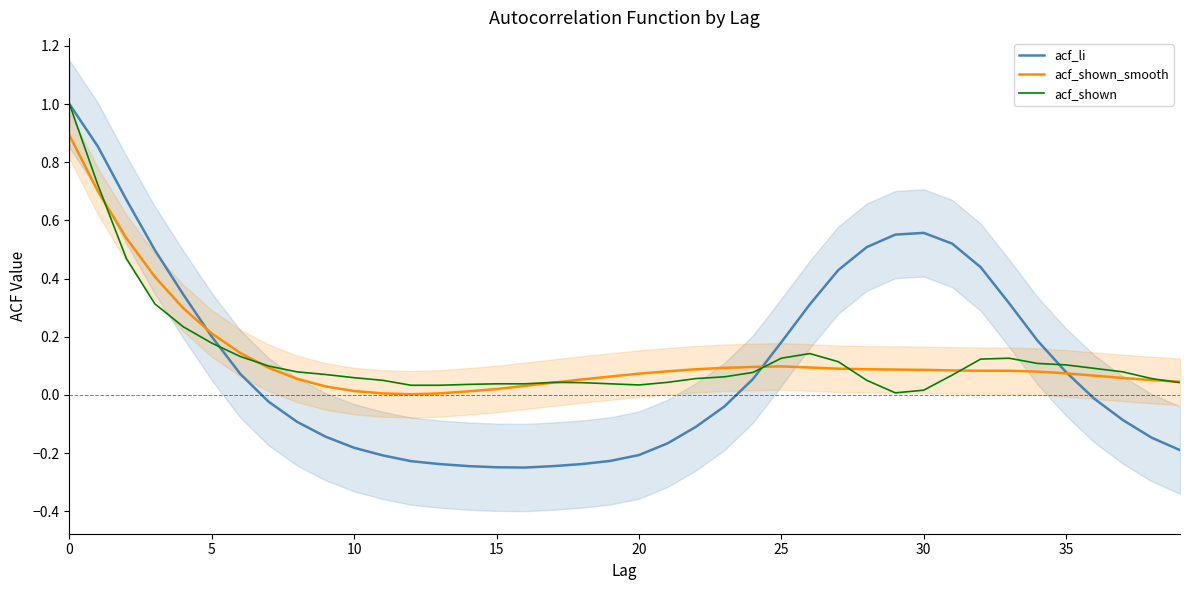

Which series has the largest total across all categories?

acf_shown